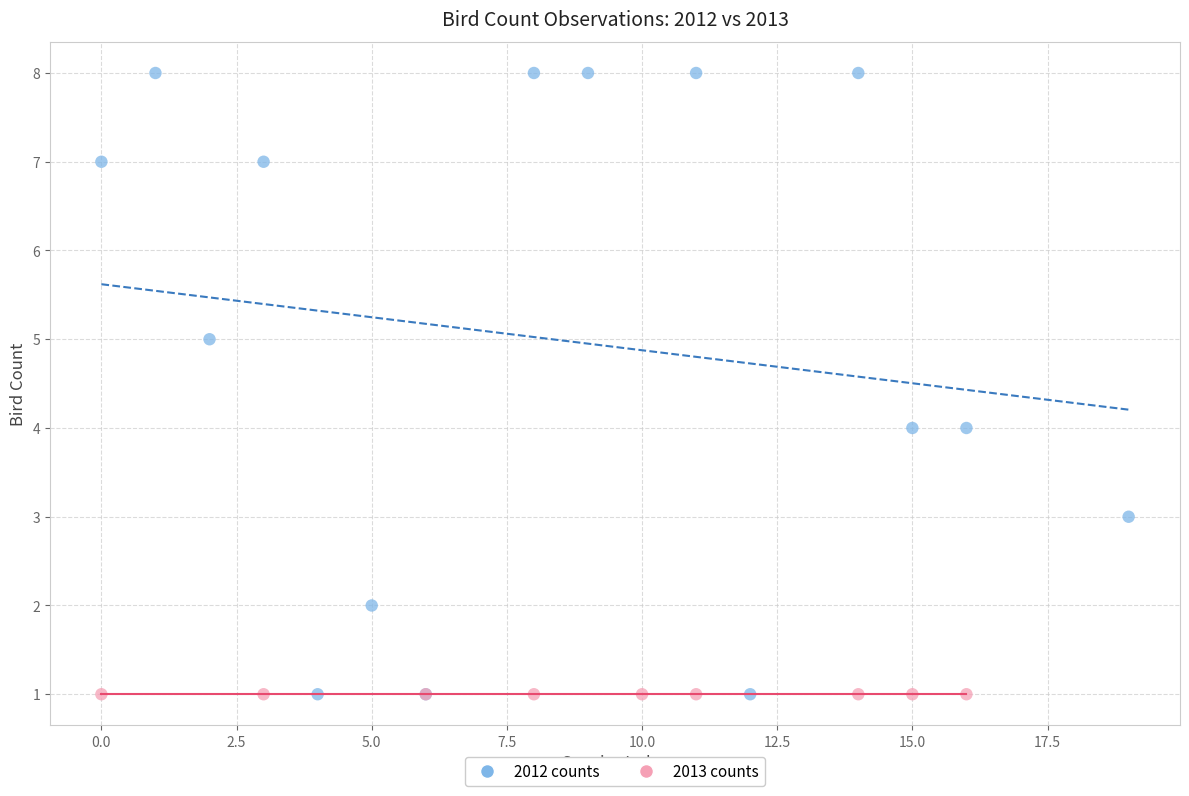

What are all the series names shown in the legend?

2012 counts, 2013 counts